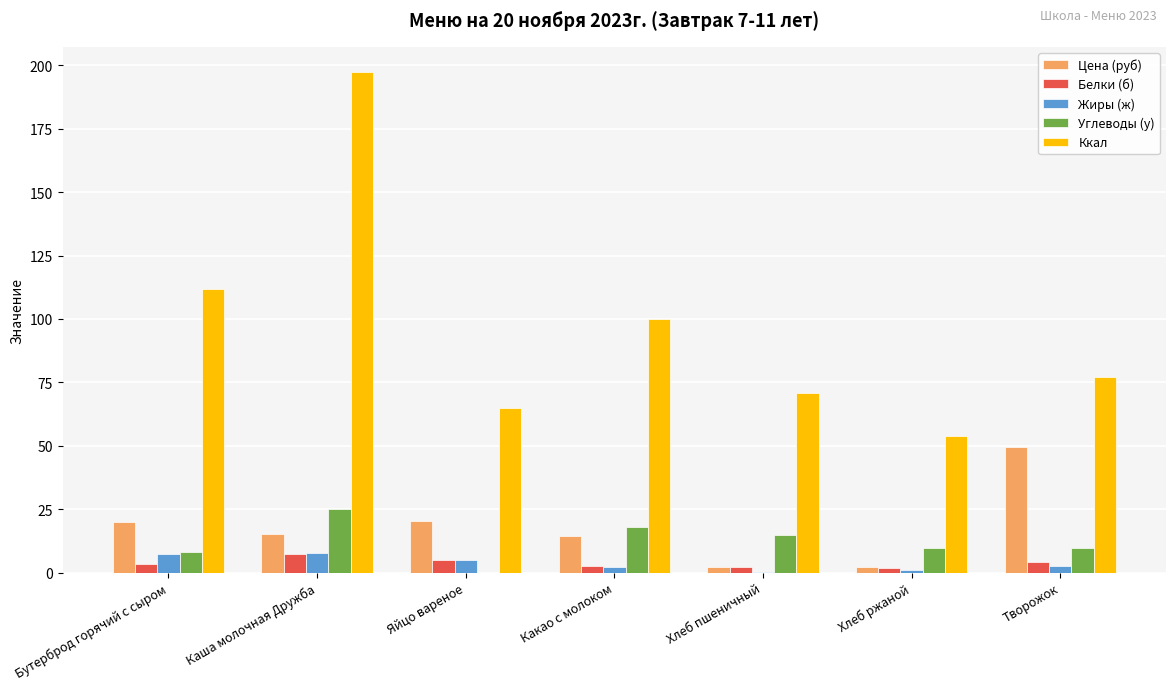

Which series changed the most between Хлеб ржаной and Творожок?

Цена (руб)